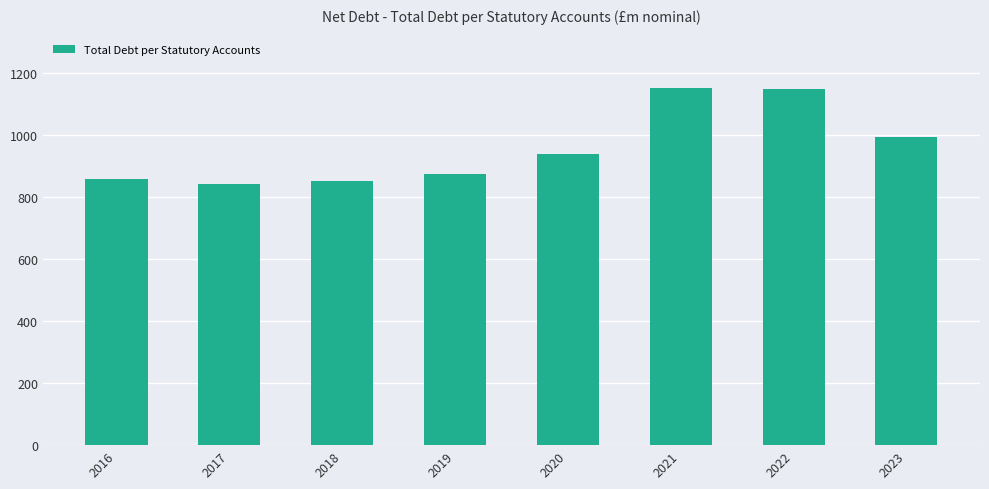

What is the difference between the second highest and second lowest values?

296.9